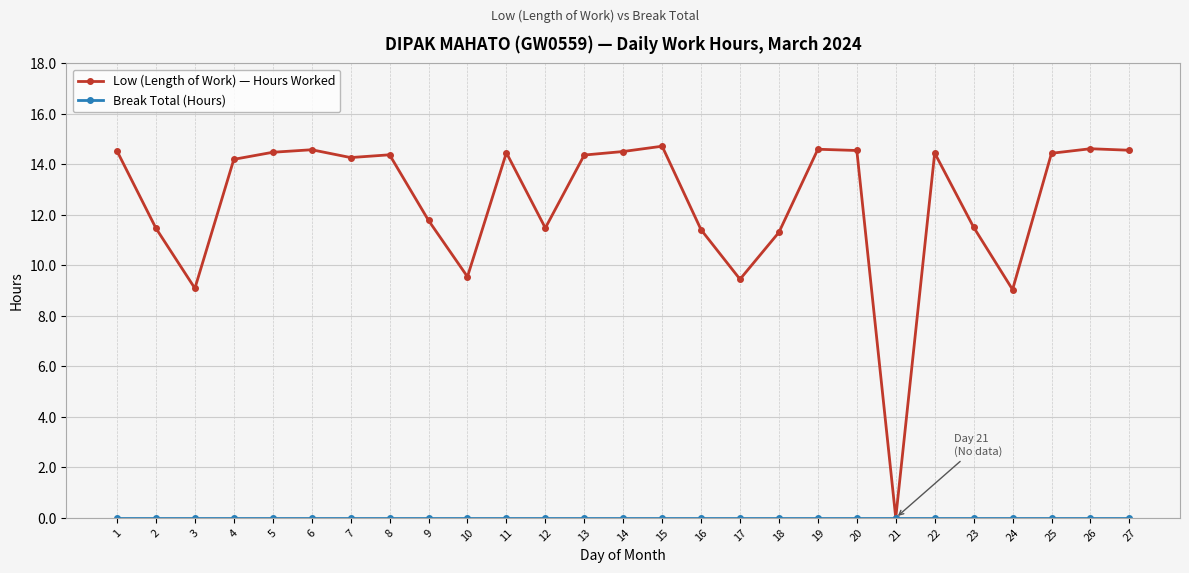

What is the difference between the maximum and second lowest values in the Low (Length of Work) — Hours Worked series?

5.7